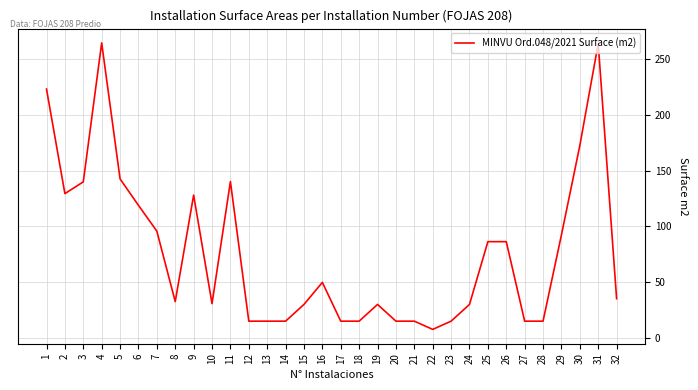

What is the difference between the maximum and minimum values?

256.8